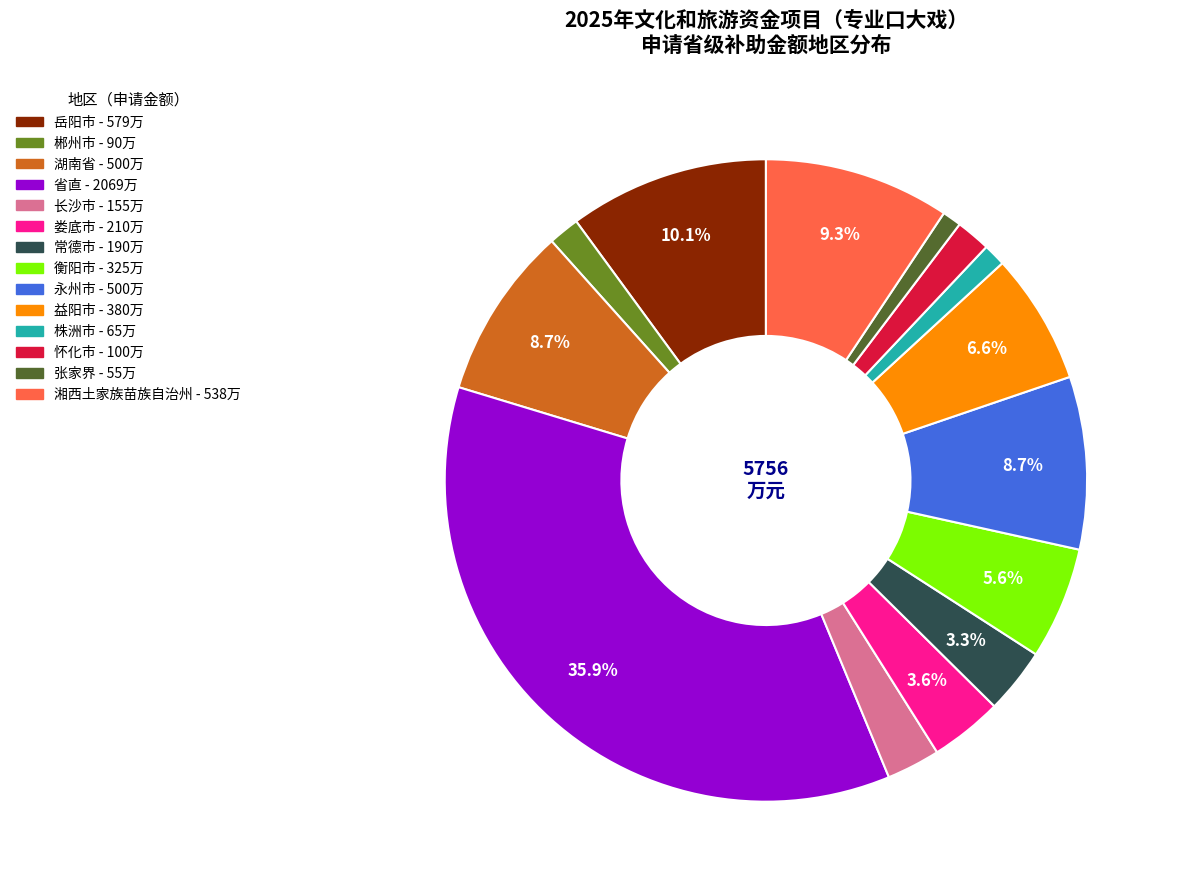

Does any single category account for the majority?

No